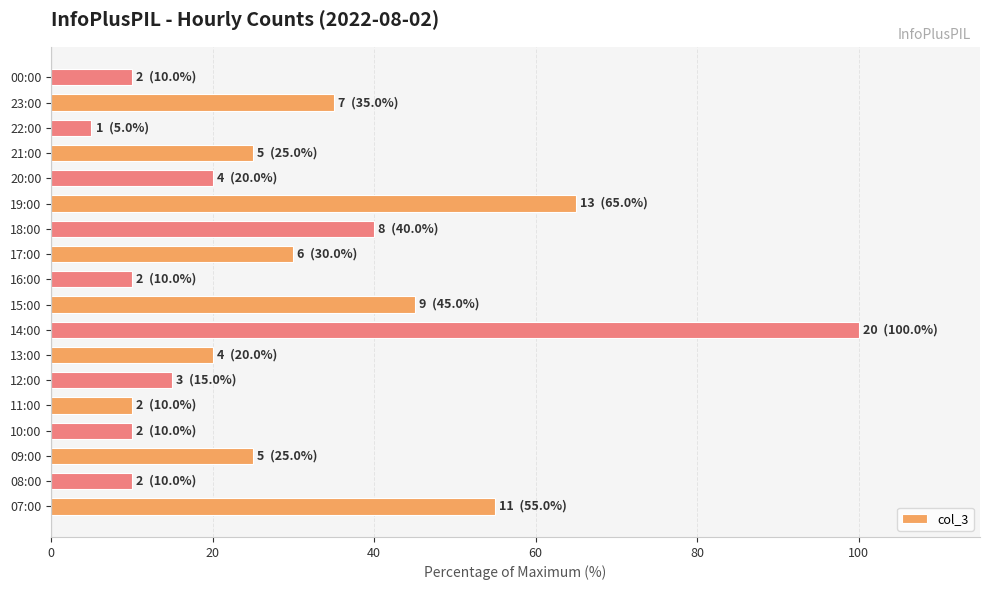

True or false: the data shows 55.0 at 07:00.

True